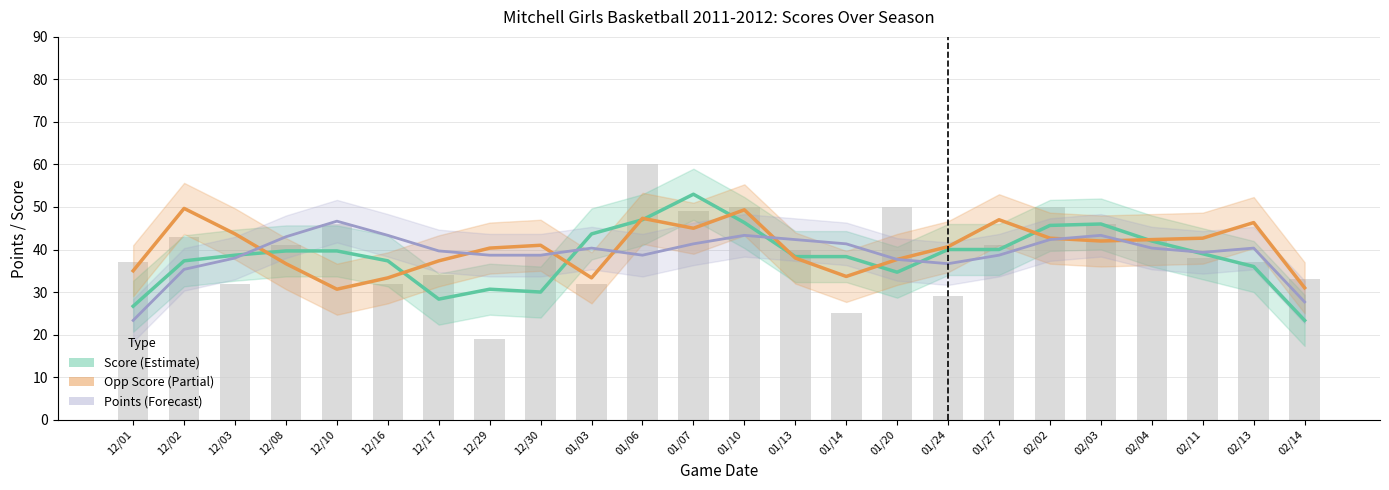

Which category has the highest value in the Opp Score (smoothed) series?

12/02